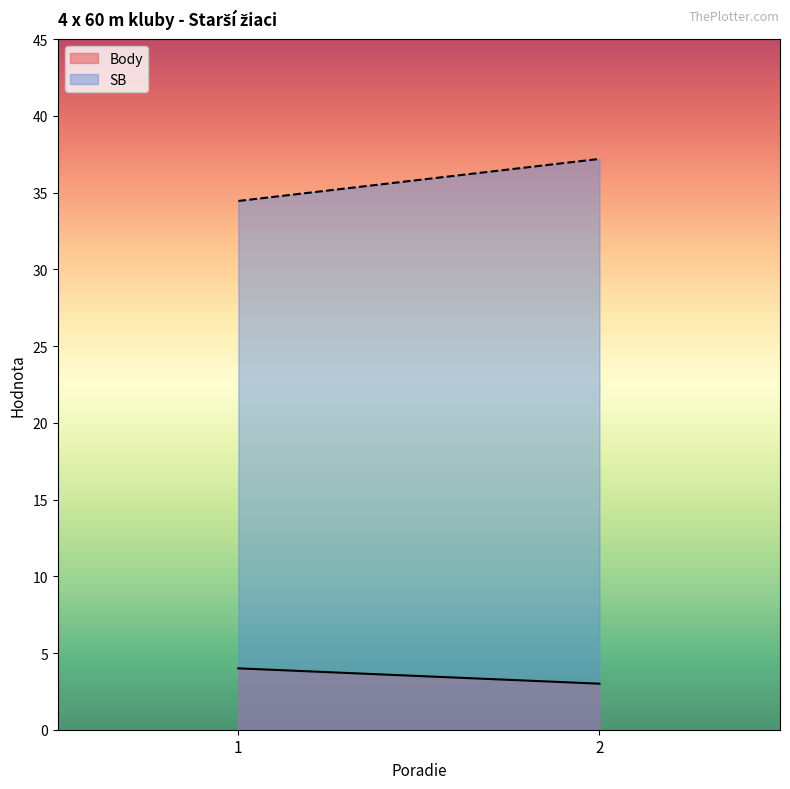

List the series in order of their overall mean, highest first.

SB, Body